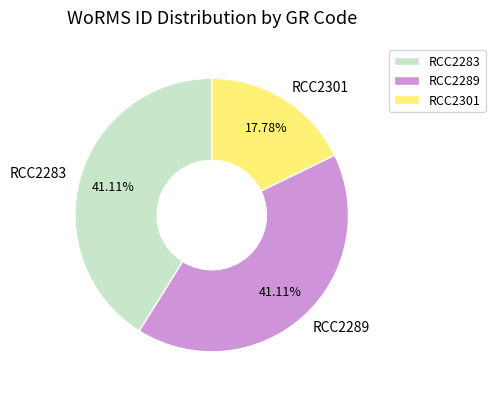

Approximately how many times larger is the value at RCC2301 compared to RCC2283?

0.4